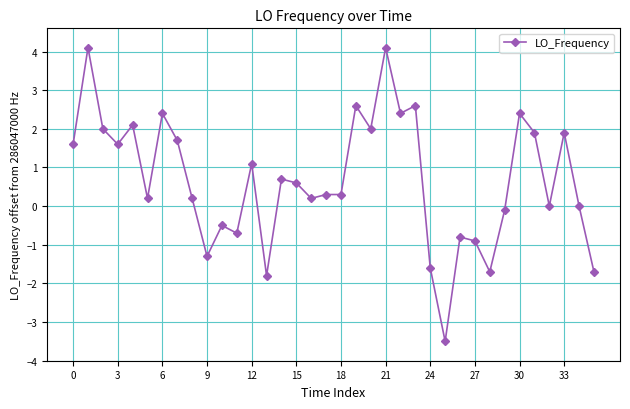

True or false: there are more than 0 points higher than both neighbors.

True